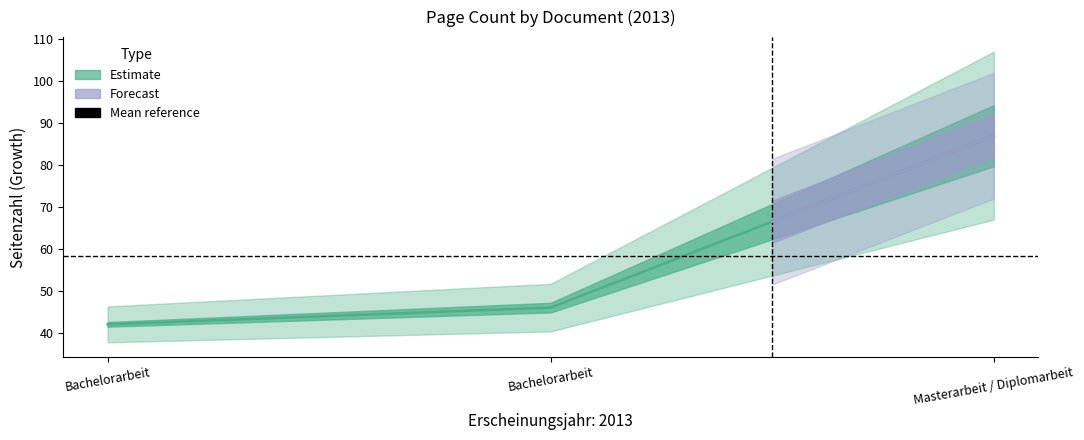

The value at Bachelorarbeit is 46. True or false?

True